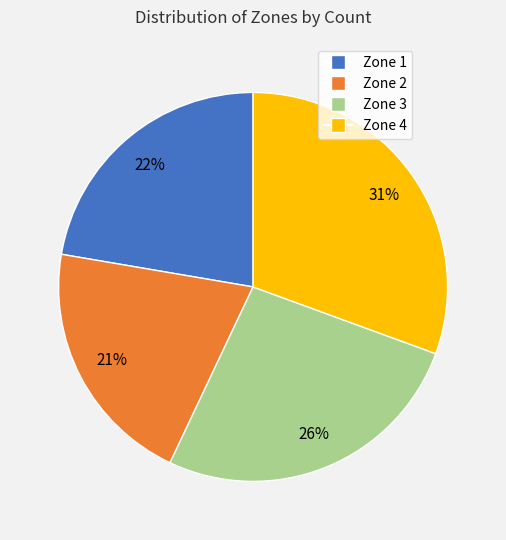

Do Zone 2 and Zone 3 together represent more than half of the pie?

No